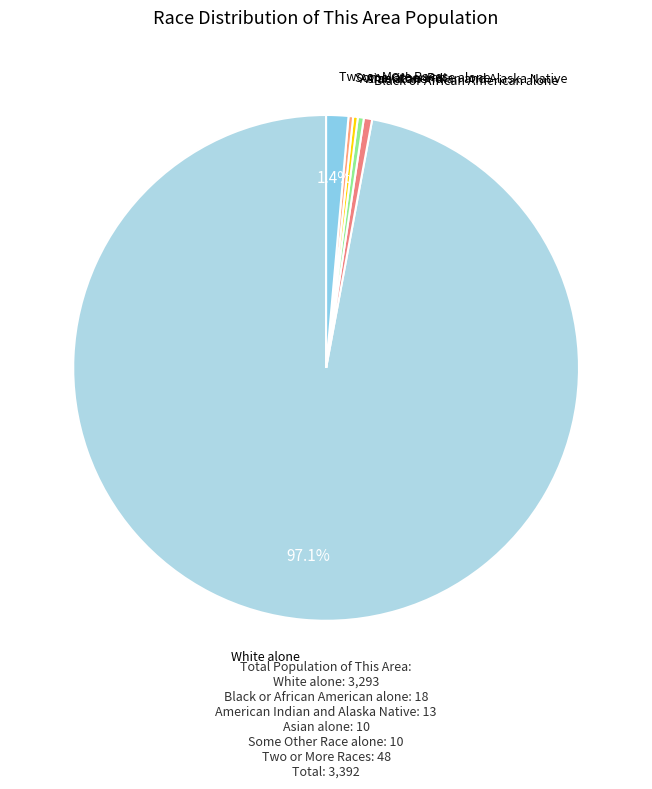

Does any single category account for the majority?

Yes